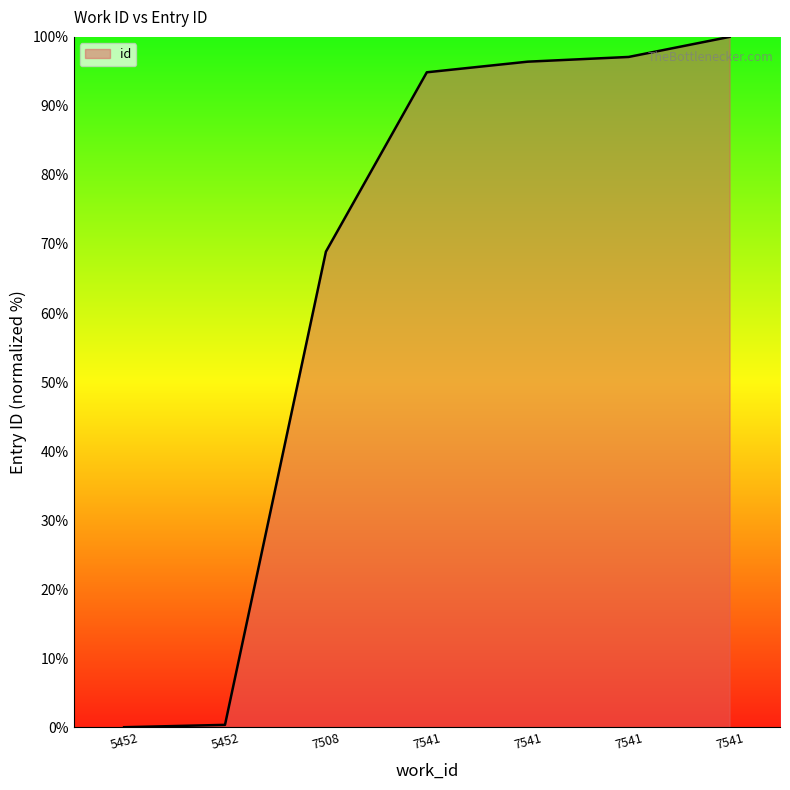

The value at 5452 is 0.0. True or false?

True